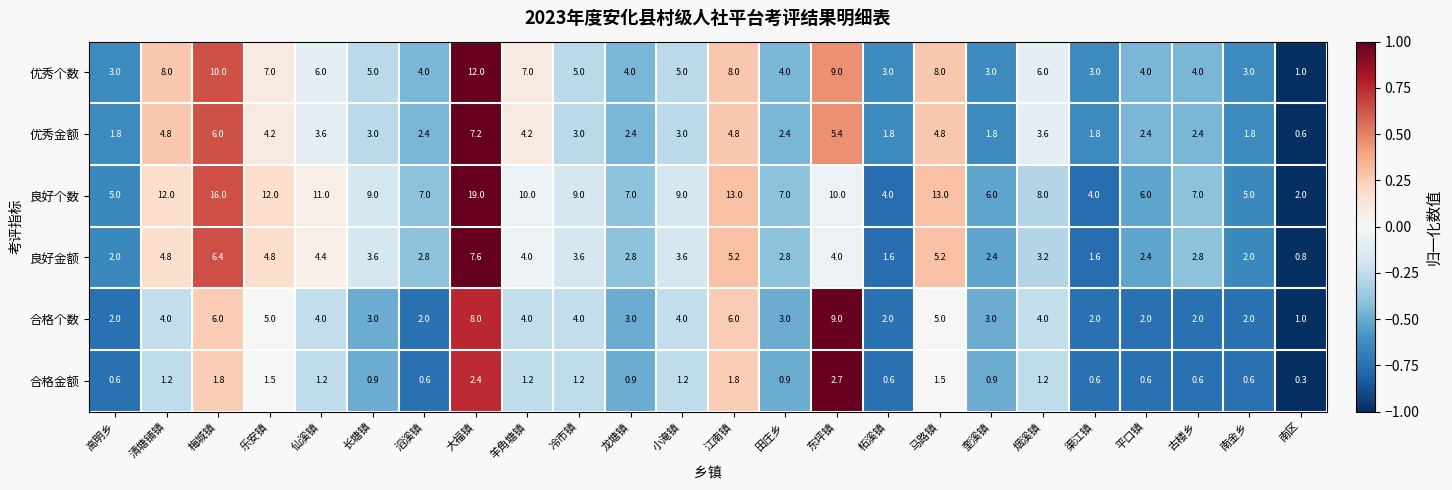

The value of 合格个数 at 奎溪镇 is 0.9. True or false?

False